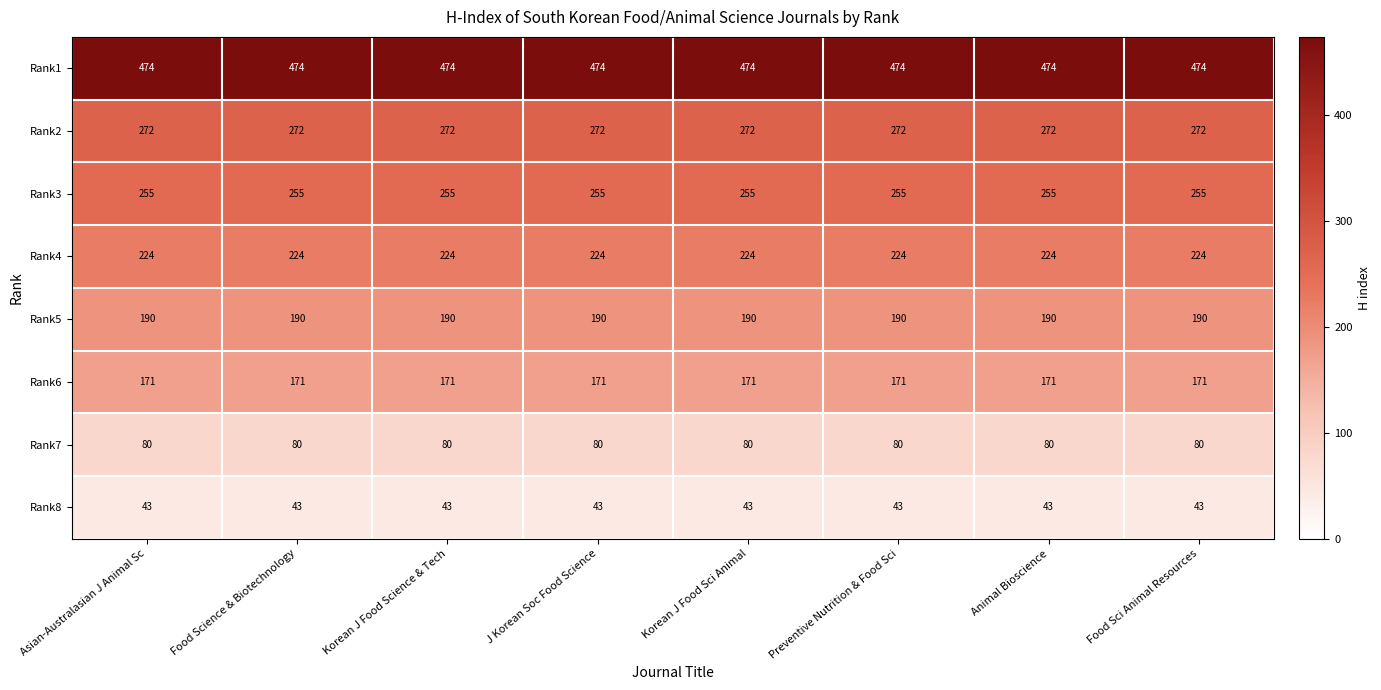

List the series in order of their peak value, highest first.

Rank1, Rank2, Rank3, Rank4, Rank5, Rank6, Rank7, Rank8